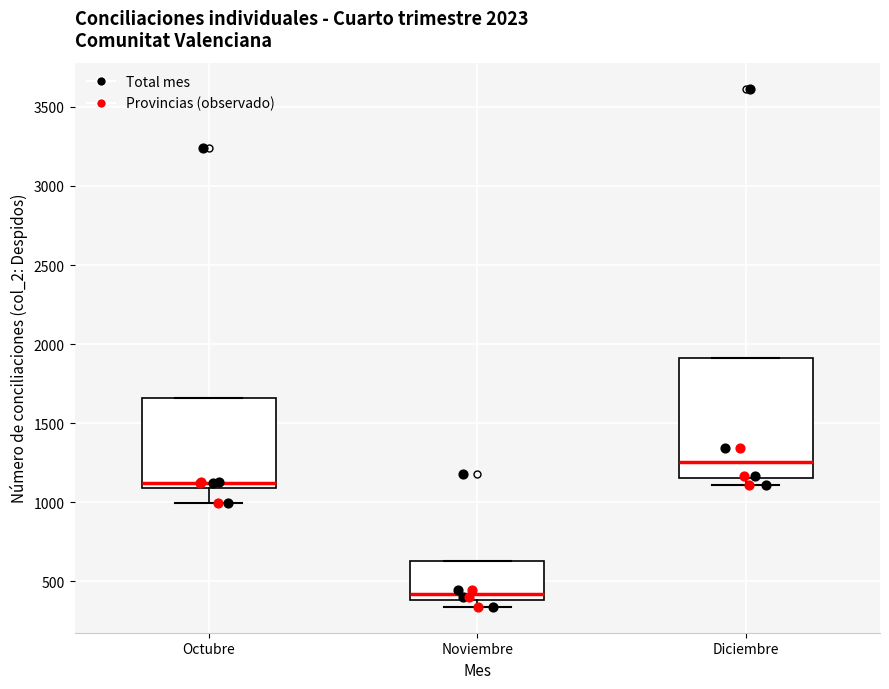

Comparing the boxes themselves (not the whiskers), which one is the tallest?

Diciembre